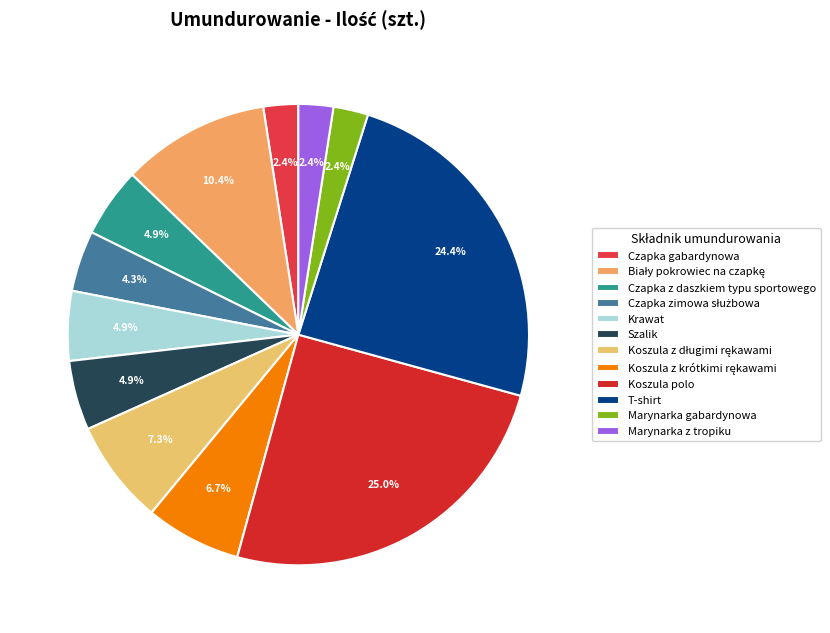

To the nearest percent, what is the average slice percentage?

8%